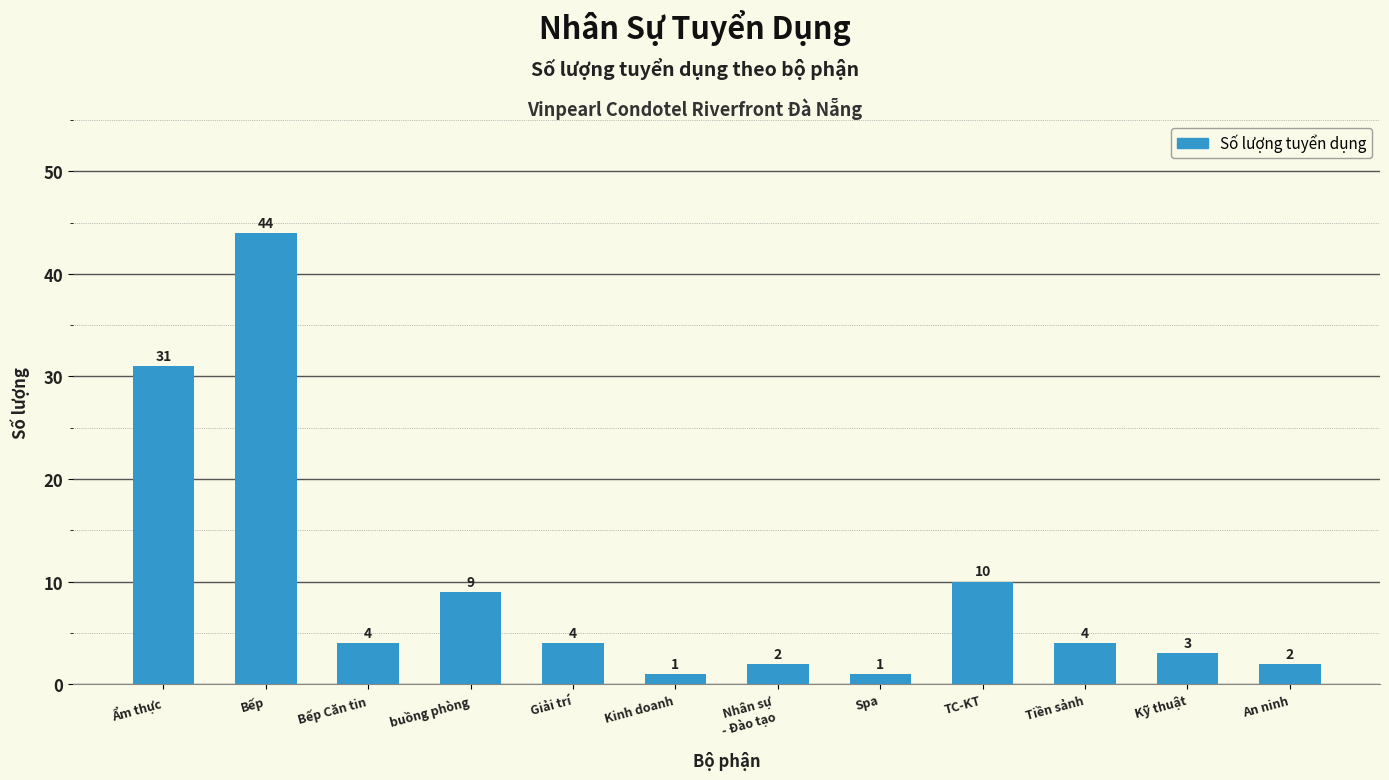

The value at An ninh is 2. True or false?

True